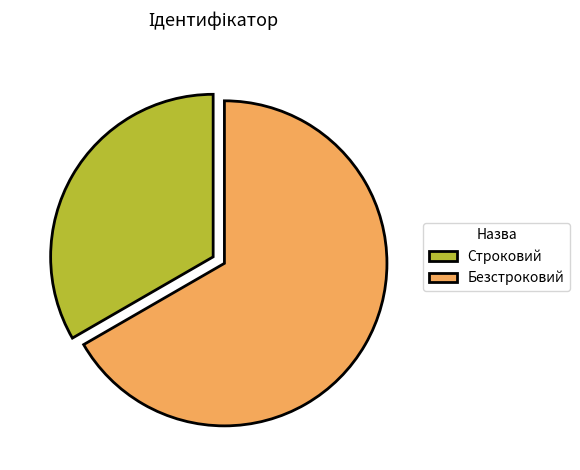

What is the largest slice in the pie chart?

Безстроковий